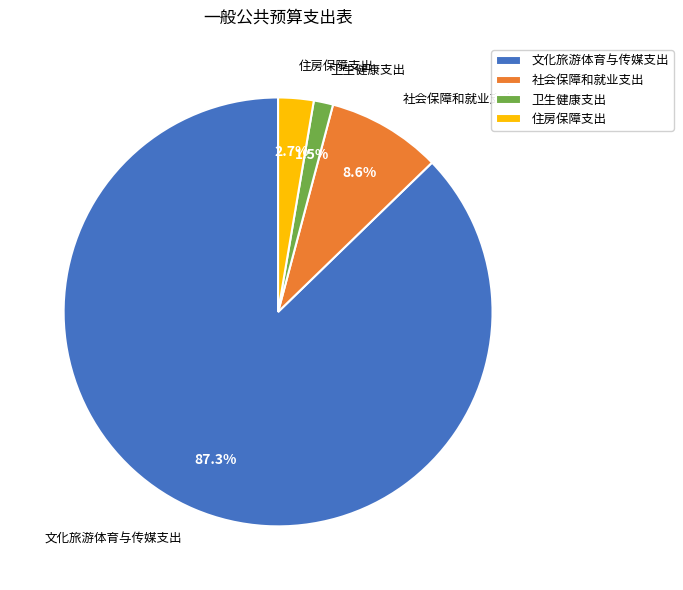

To the nearest percent, what portion does 文化旅游体育与传媒支出 represent?

87%